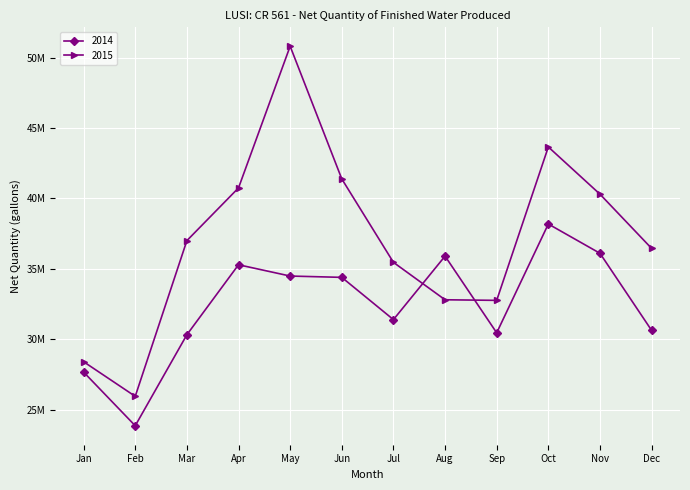

Where is 2015 nearest to the value 38381500?

Mar